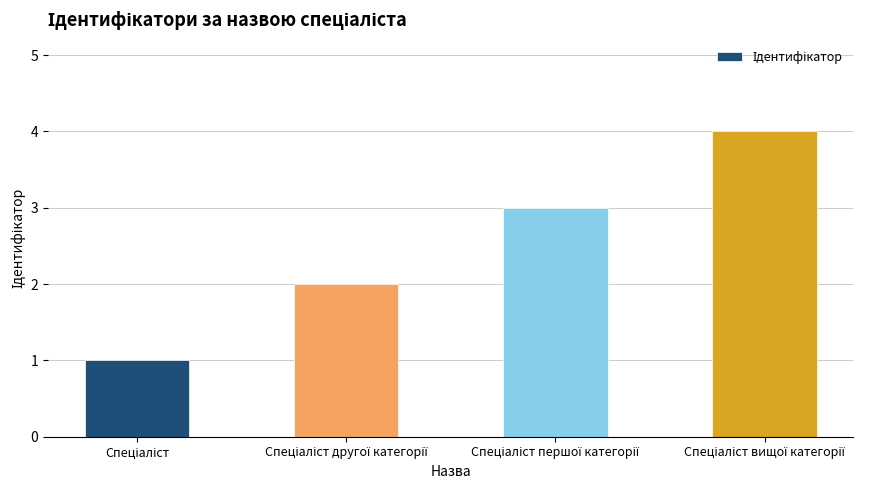

How many bars are there in total?

4